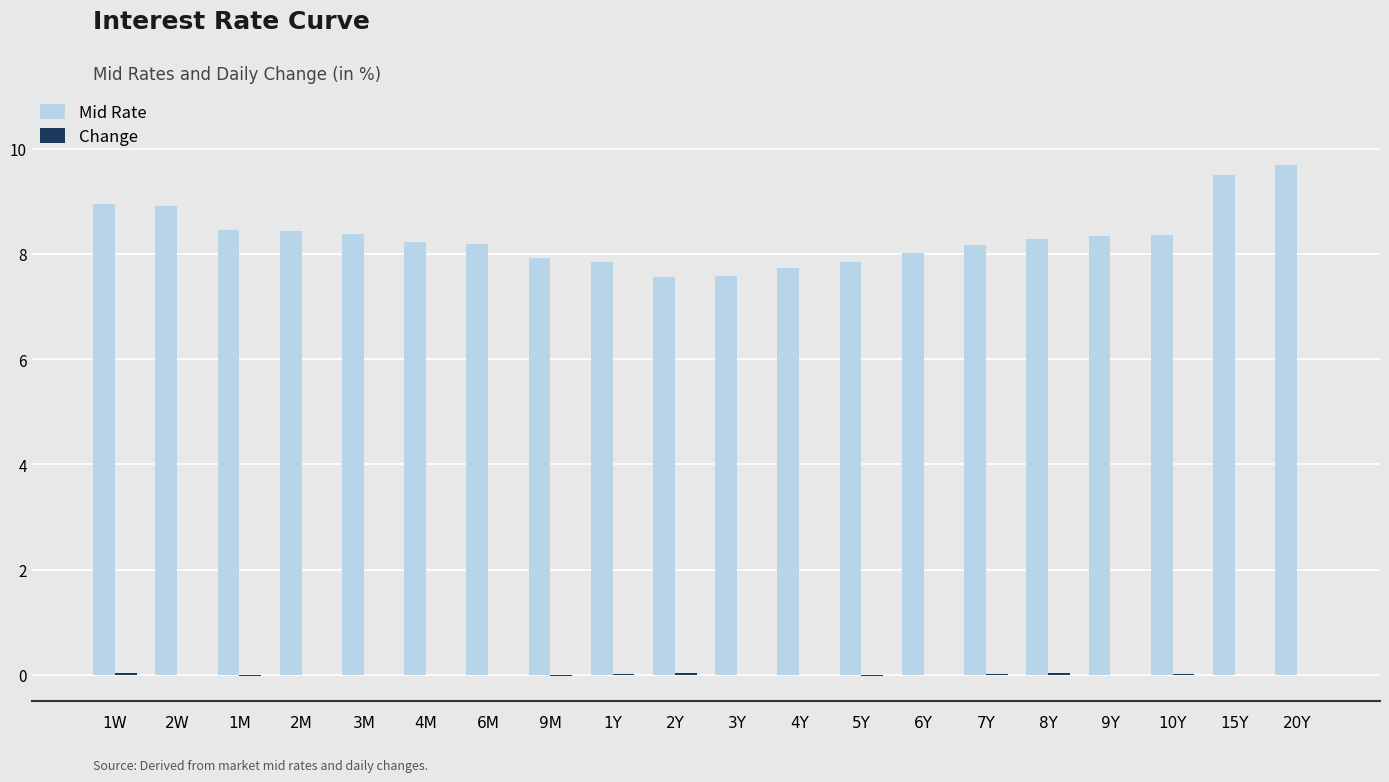

True or false: Mid Rate has a value of 8.2 at 4M.

True